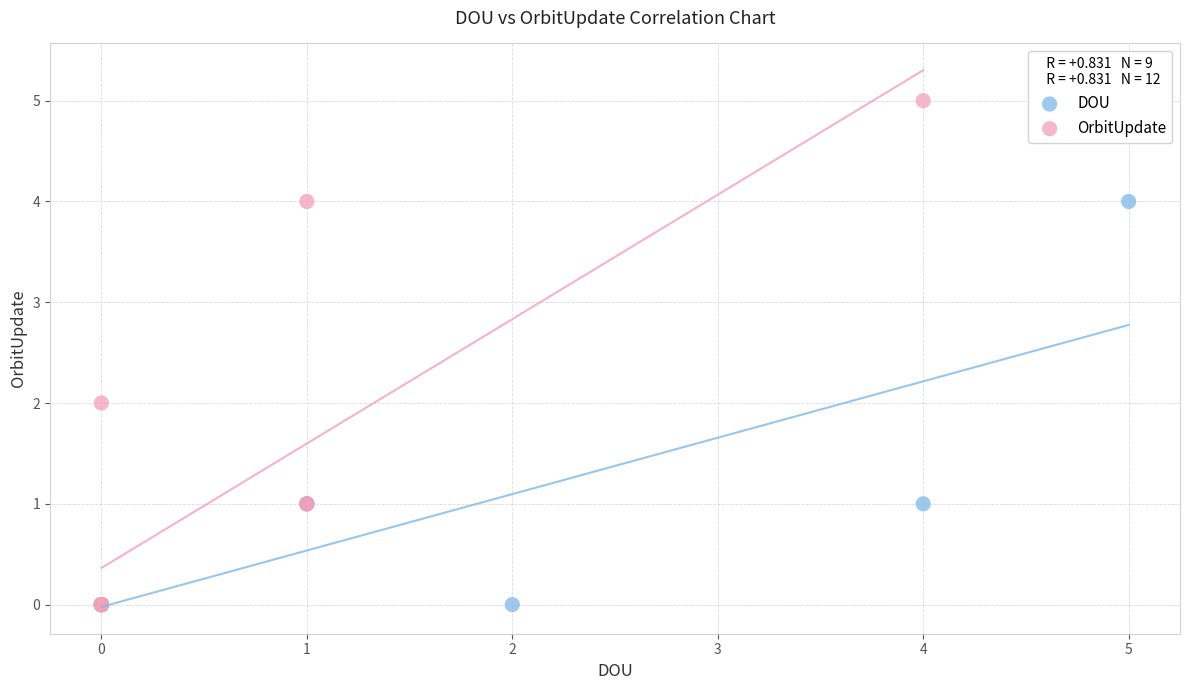

Which series has the largest Y range (max minus min)?

OrbitUpdate